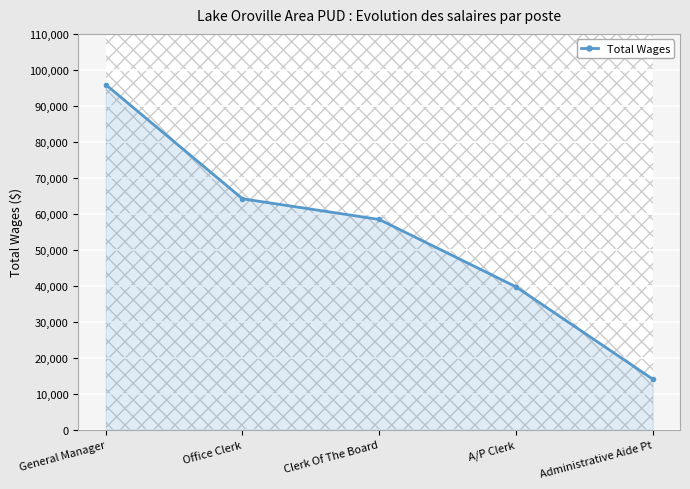

How many lines are shown in the chart?

1